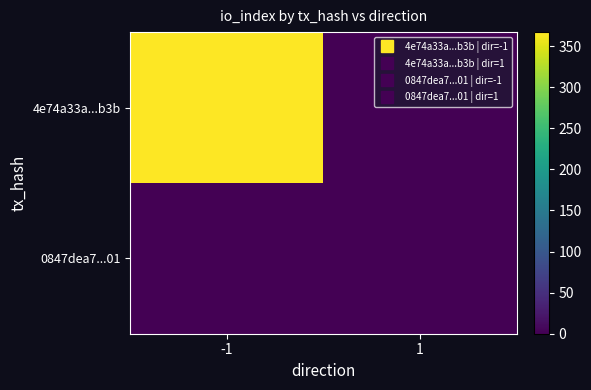

Between -1 and 1, which series saw the biggest shift?

4e74a33a...b3b